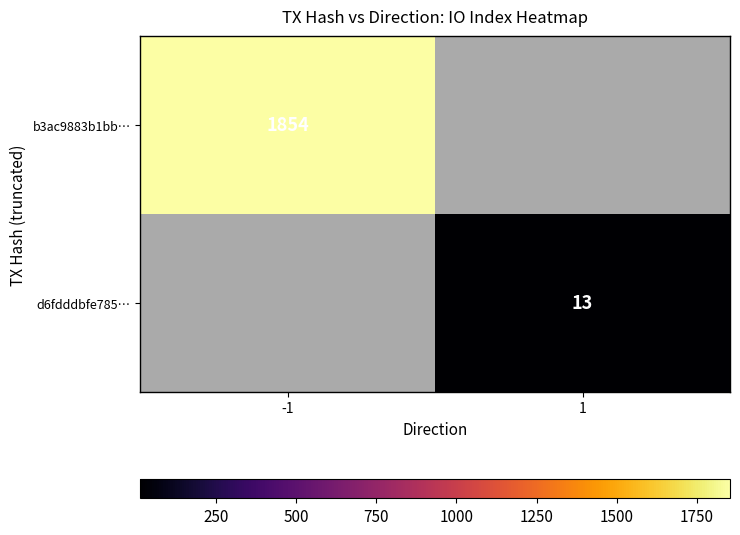

What is the greatest value displayed?

1854.0